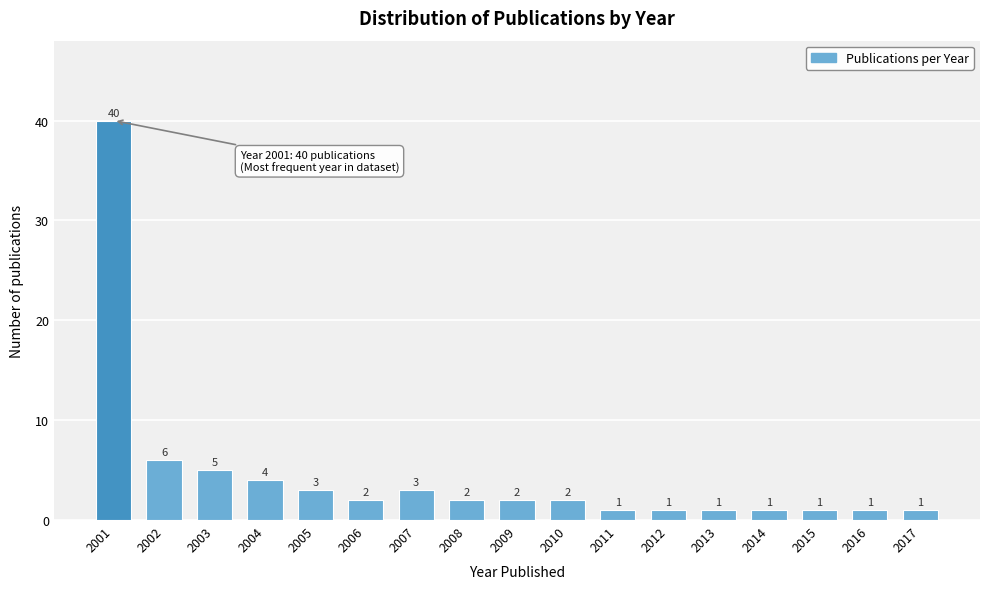

Reading left to right, extract all data points from this chart.

2001=40	2002=6	2003=5	2004=4	2005=3	2006=2	2007=3	2008=2	2009=2	2010=2	2011=1	2012=1	2013=1	2014=1	2015=1	2016=1	2017=1